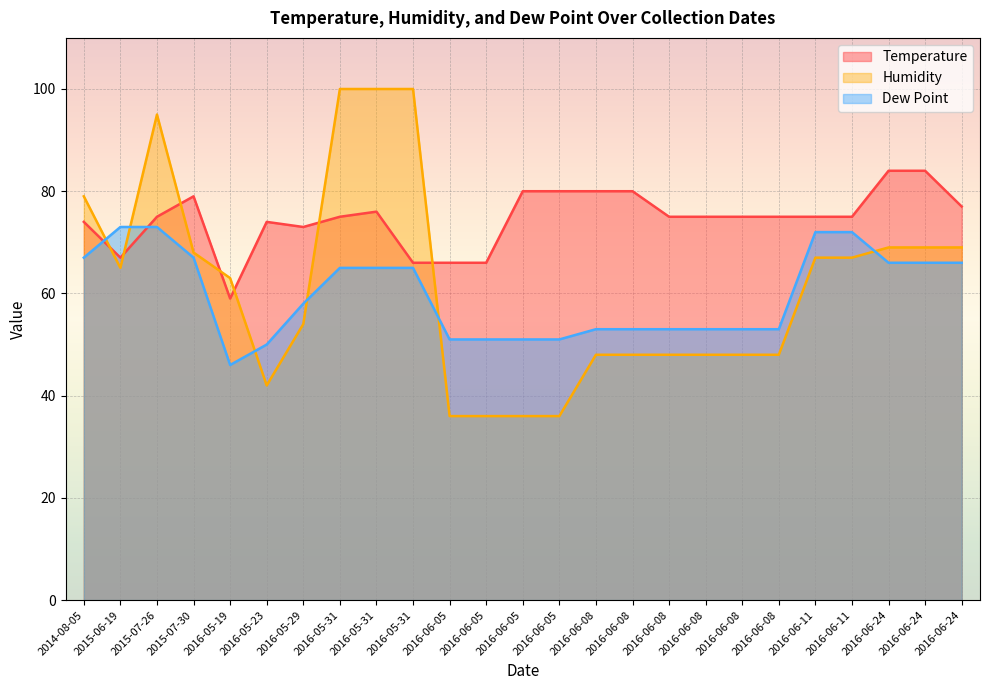

What is the total value across all series at 2016-06-24?

219